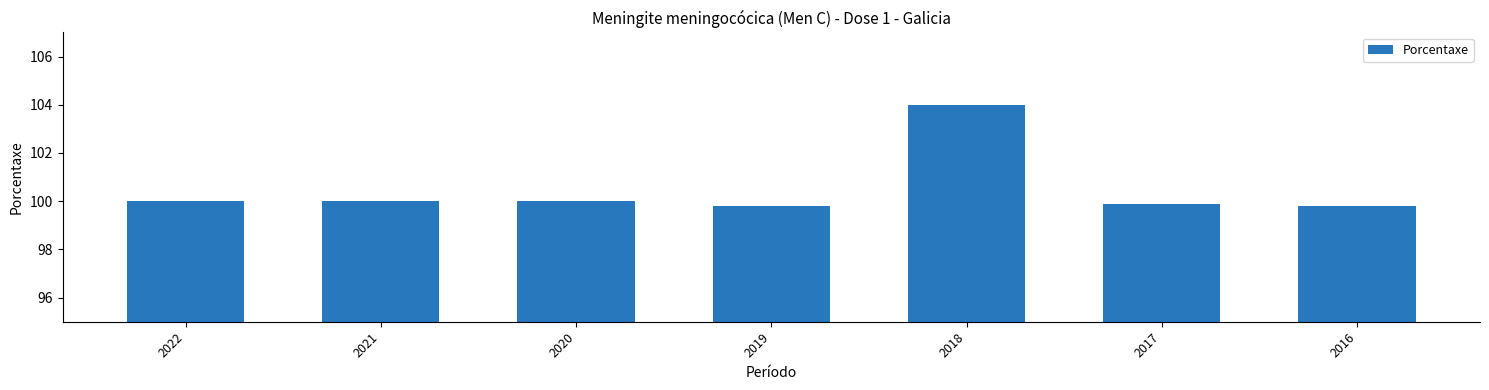

Reading left to right, extract all data points from this chart.

100.0	100.0	100.0	99.8	104.0	99.9	99.8